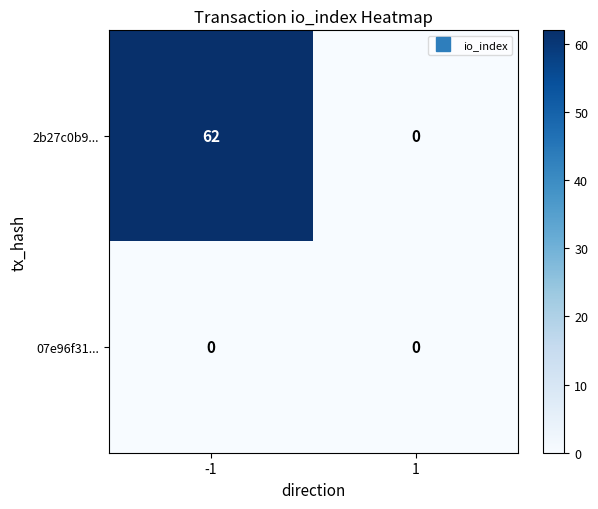

Which series has the widest spread of values?

2b27c0b9...